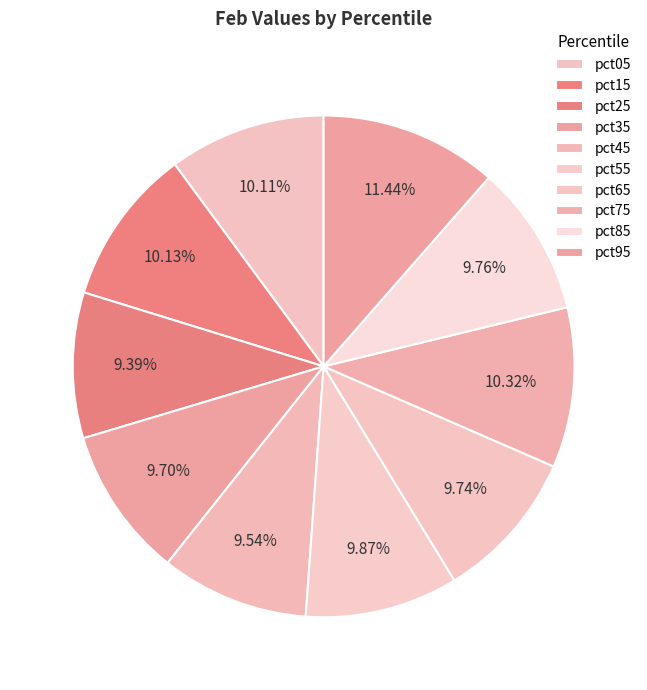

Which slice is the largest?

pct95